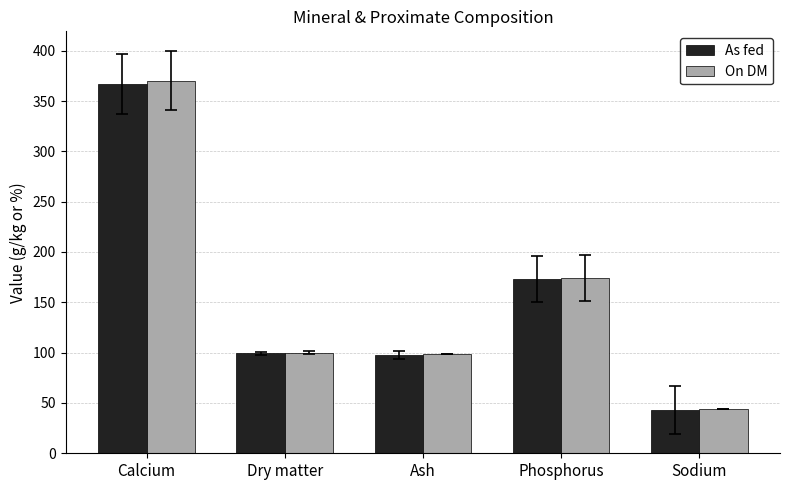

Is it true that On DM equals 60.5 at Ash?

False